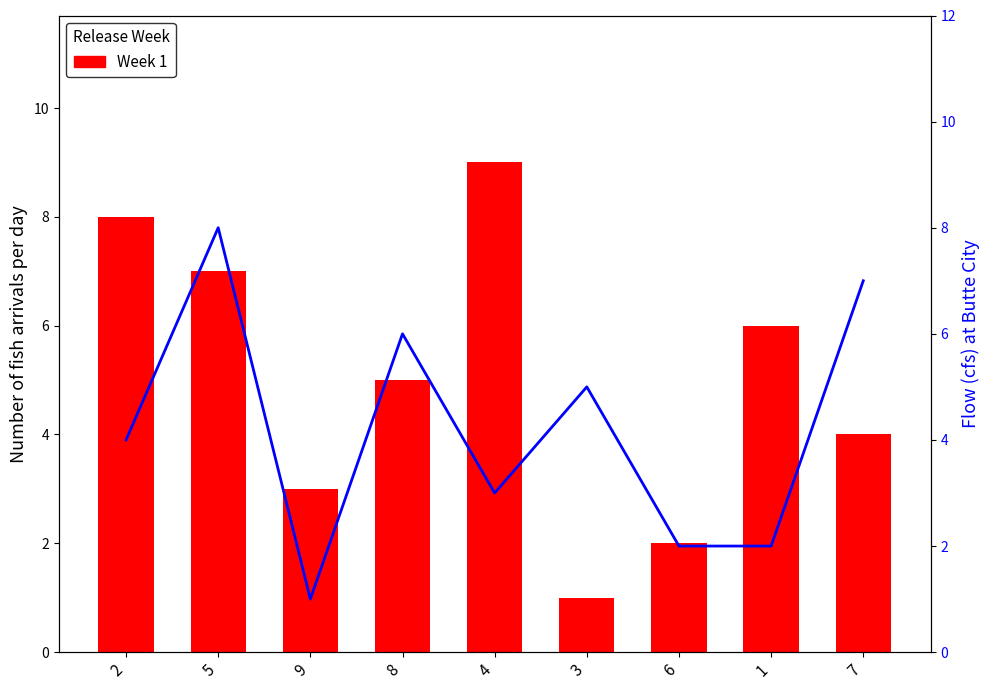

Where is Week 1 nearest to the value 5?

8